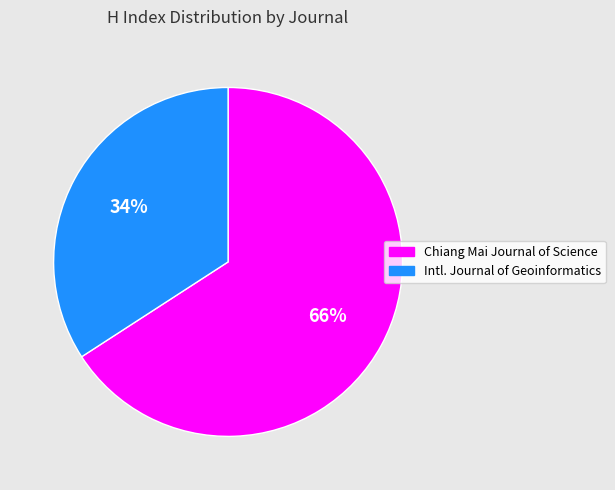

Count the number of slices in the pie.

2